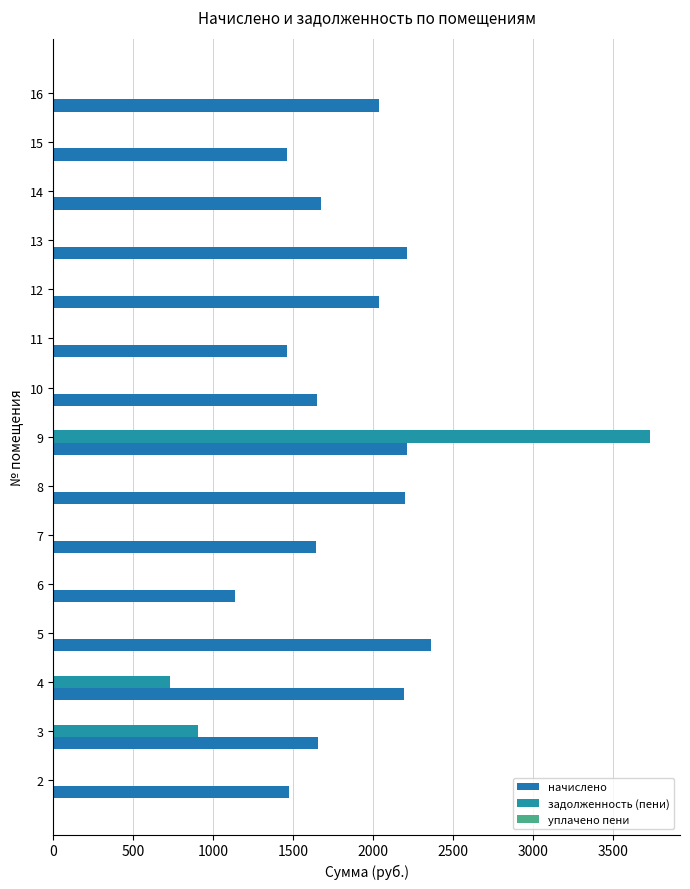

The задолженность (пени) series shows 0.0 at 14. True or false?

True